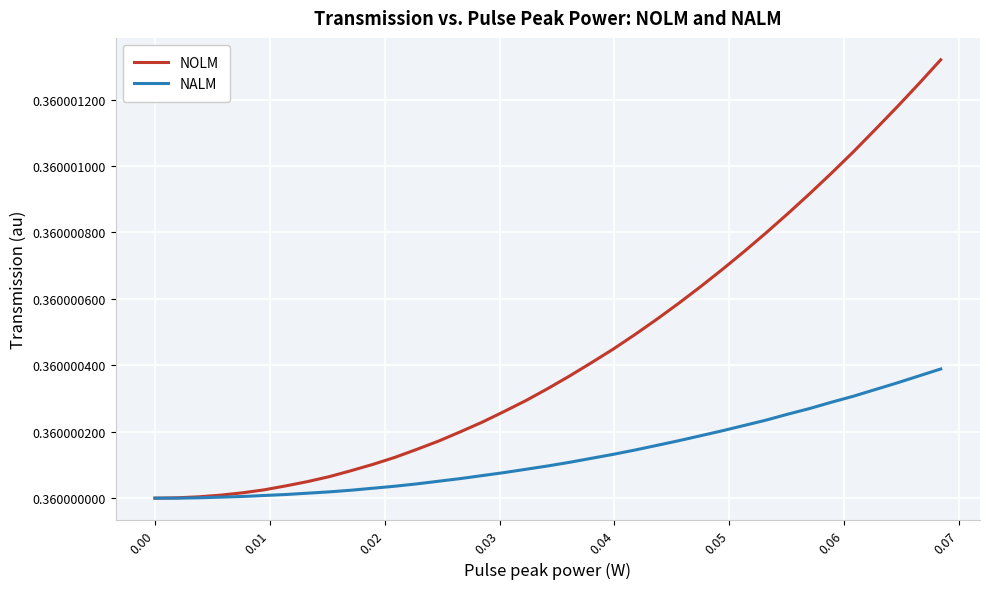

Which series has the largest total across all categories?

NOLM